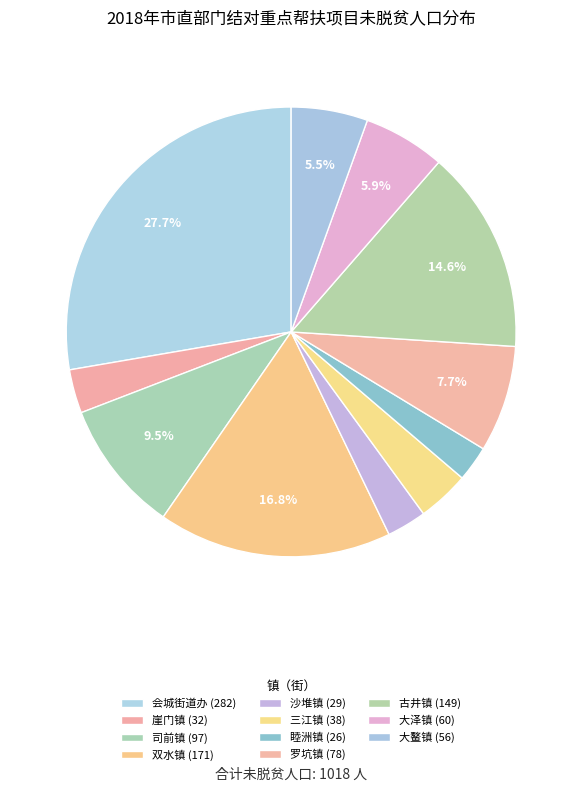

To the nearest percent, what is the difference between the 司前镇 and 古井镇 slice percentages?

5%